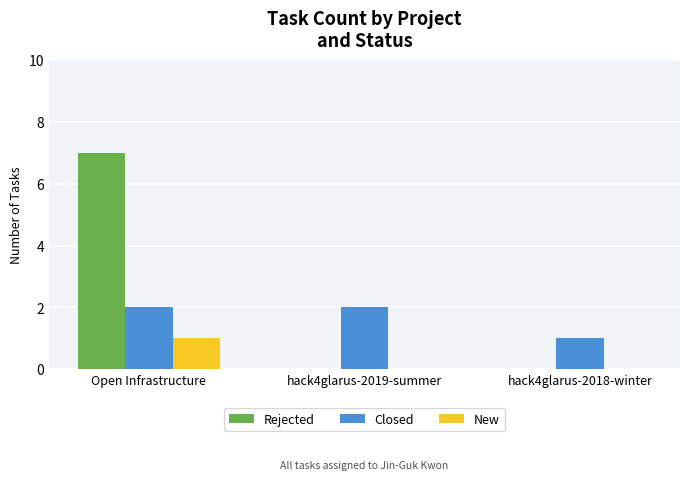

What is the greatest value displayed?

7